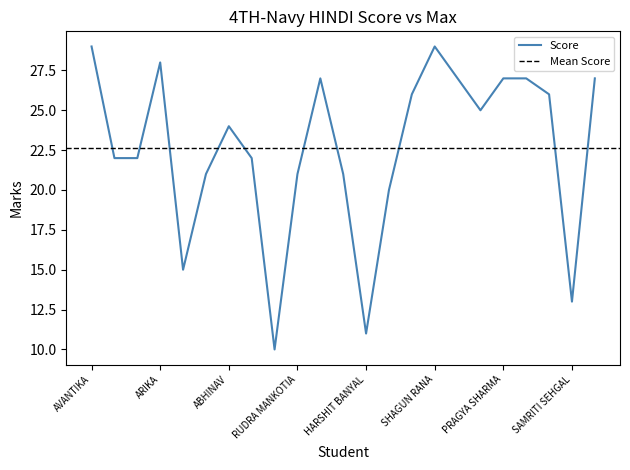

List the labels in order of value, smallest first.

YUVAL THAKUR, HARSHIT BANYAL, SAMRITI SEHGAL, ANSHUL SHARMA, PARIKSHIT DEHAL, AKUL CHAUHAN, RUDRA MANKOTIA, NABUSH MAHAJAN, AROHE, ARNAV DHIMAN, AKSHITA, ABHINAV, PRIYANSHI BHARDWAJ, PIYUSH SHARMA, NIHU, AARAV CHANDEL, PALAK CHANGRA, PRAGYA SHARMA, CHINMAY SONI, AARADHYA SHARMA, ARIKA, AVANTIKA, SHAGUN RANA